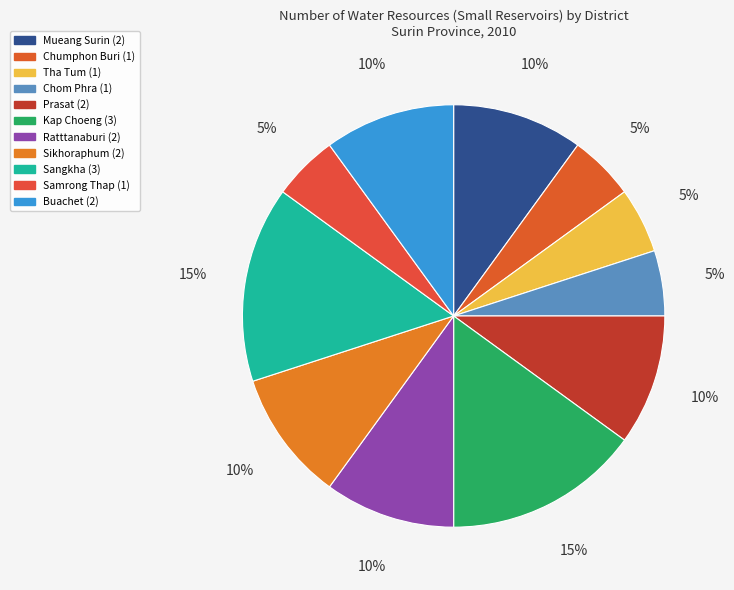

What percentage do Prasat and Tha Tum together represent?

15.0%